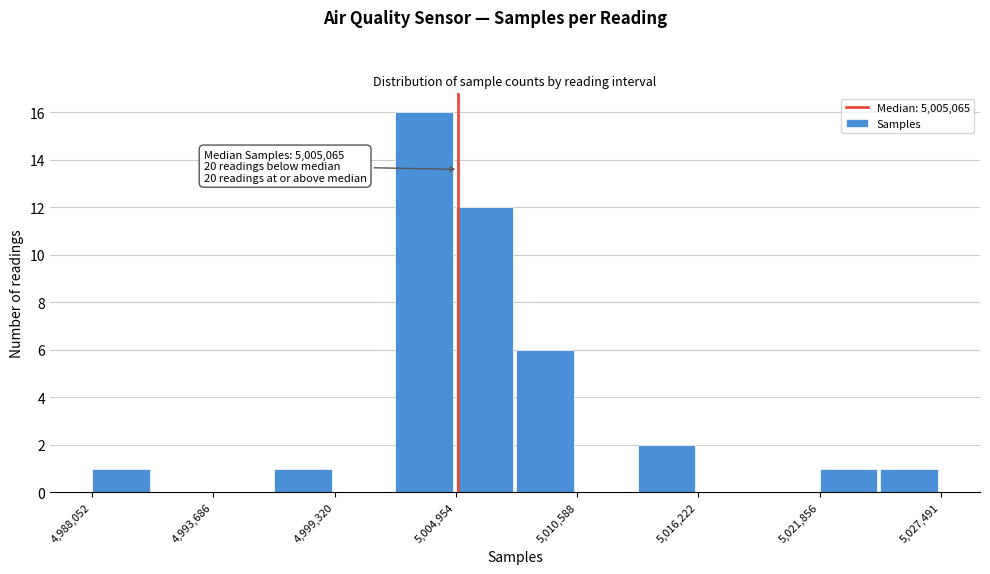

Read against the x-axis, roughly where is the centre of the tallest bar?

5003000